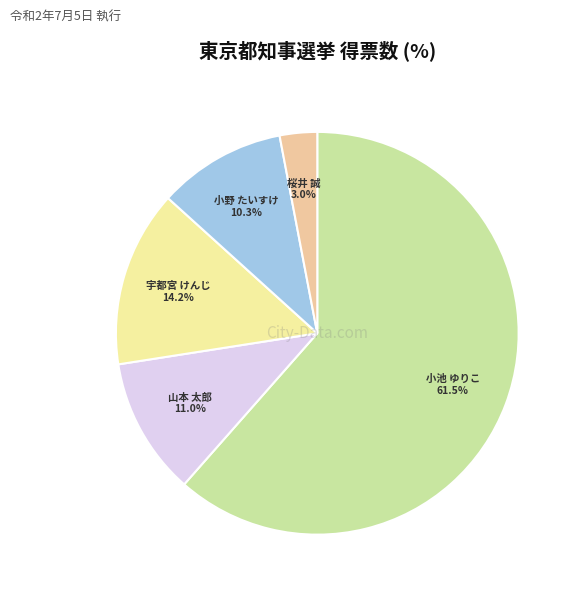

Does any single category account for the majority?

Yes